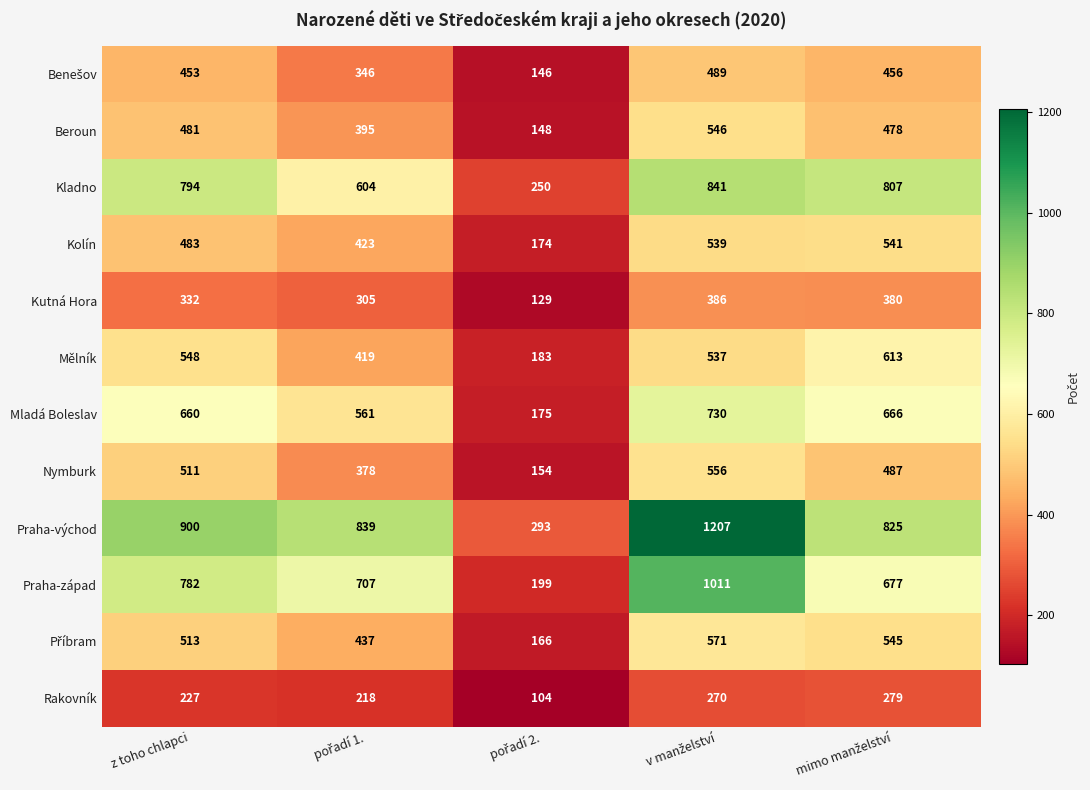

What is the sum of all Praha-východ values?

4064